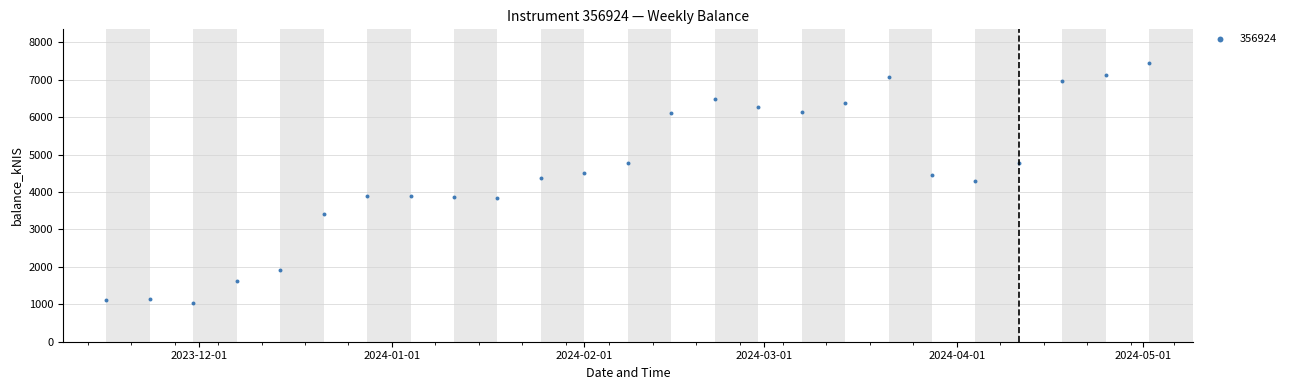

What is the range of X values (max minus min)?

168.0